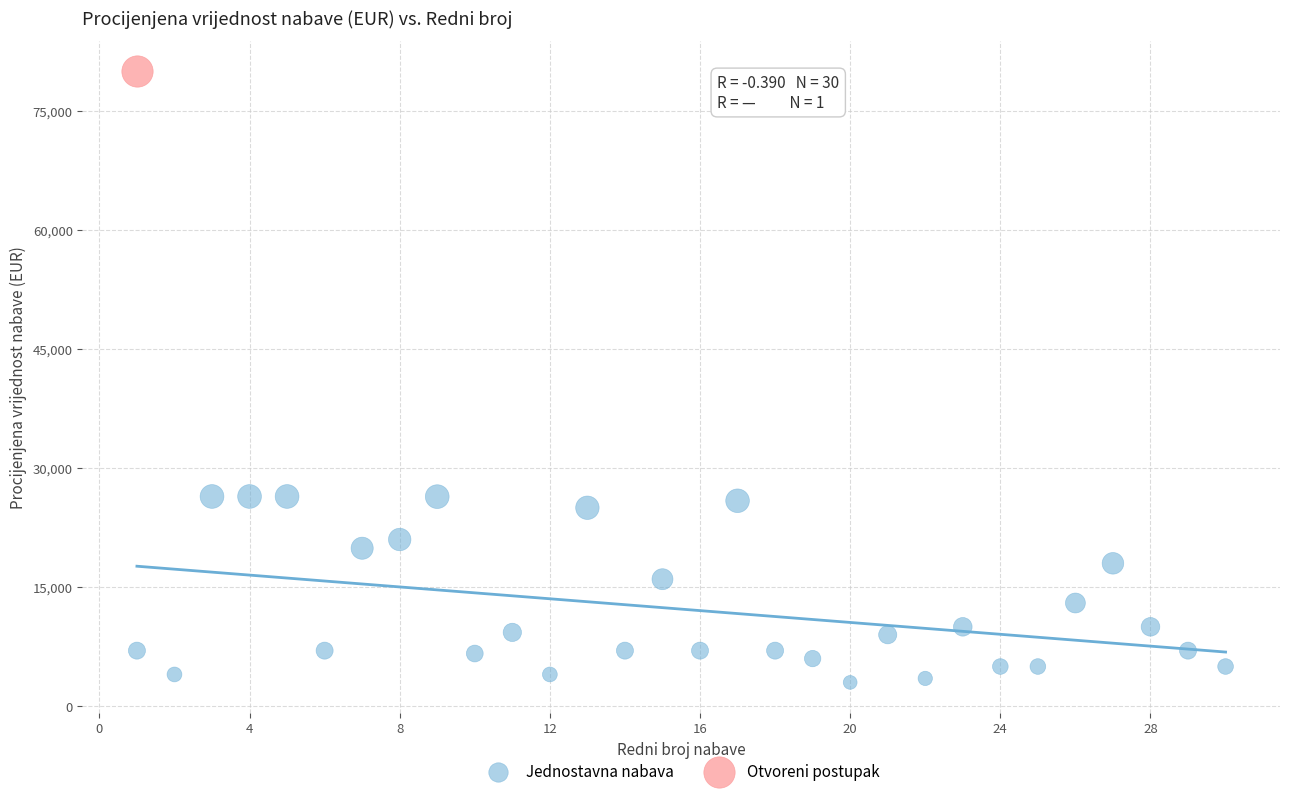

What are all the series names shown in the legend?

Jednostavna nabava, Otvoreni postupak